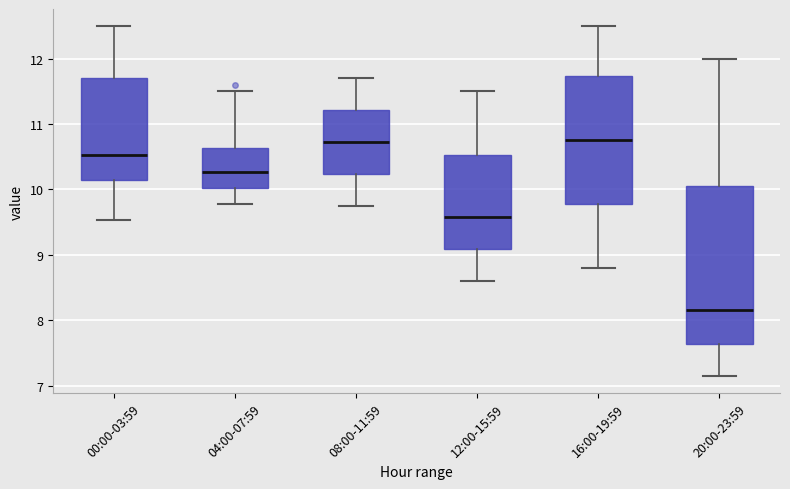

Reading left to right, transcribe this box plot: for each box, give where its median line is, the range the box spans, and where its two whiskers end, as read against the y-axis. The values are not printed on the chart, so give them approximately, as read against the axis.

00:00-03:59: median 10.5, box 10.1 to 11.7, whiskers 9.5 to 12.5
04:00-07:59: median 10.3, box 10.0 to 10.6, whiskers 9.8 to 11.5
08:00-11:59: median 10.7, box 10.2 to 11.2, whiskers 9.8 to 11.7
12:00-15:59: median 9.6, box 9.1 to 10.5, whiskers 8.6 to 11.5
16:00-19:59: median 10.8, box 9.8 to 11.7, whiskers 8.8 to 12.5
20:00-23:59: median 8.2, box 7.6 to 10.1, whiskers 7.2 to 12.0